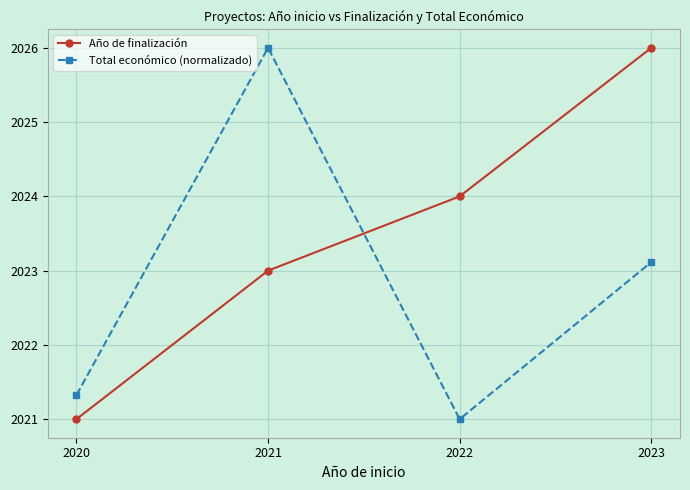

Which series changed the most between 2021 and 2023?

Año de finalización